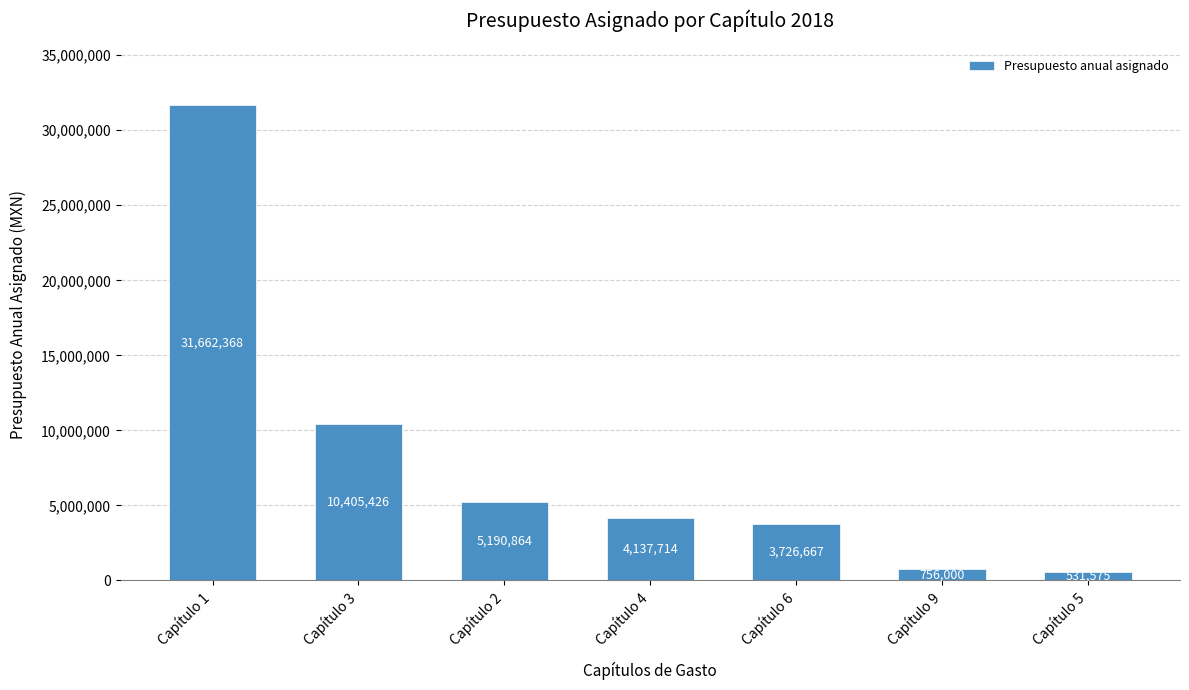

List the labels in order of value, smallest first.

Capítulo 5, Capítulo 9, Capítulo 6, Capítulo 4, Capítulo 2, Capítulo 3, Capítulo 1